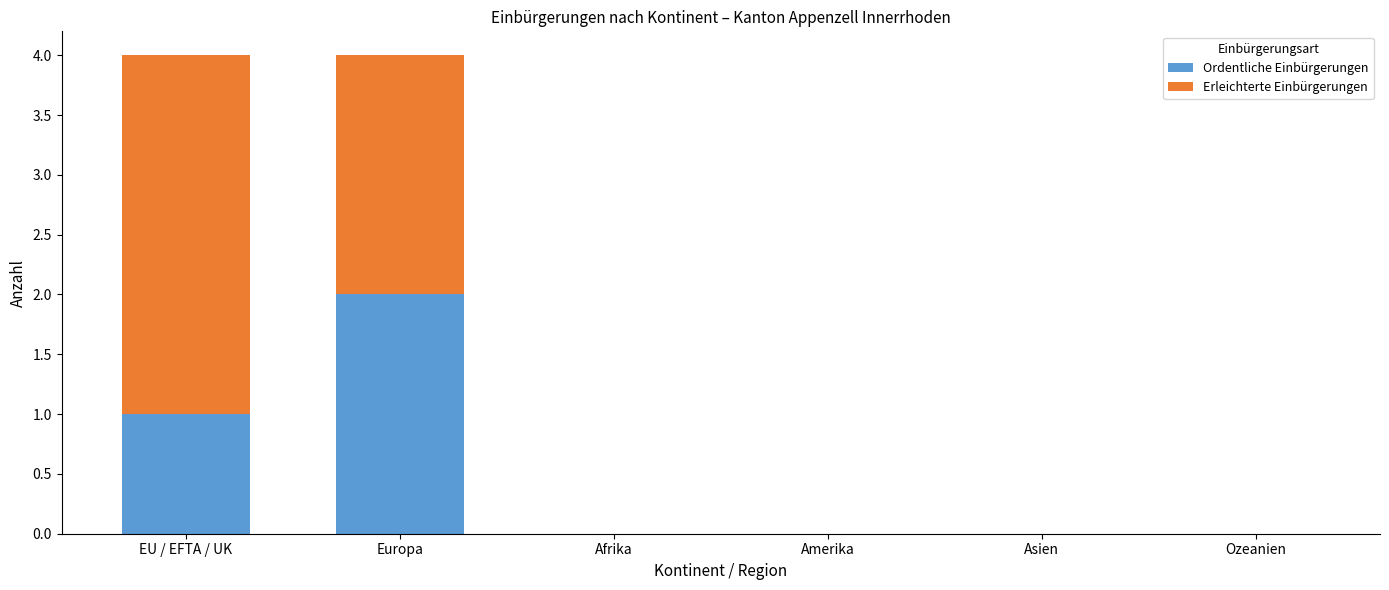

What are all the series names shown in the legend?

Ordentliche Einbürgerungen, Erleichterte Einbürgerungen